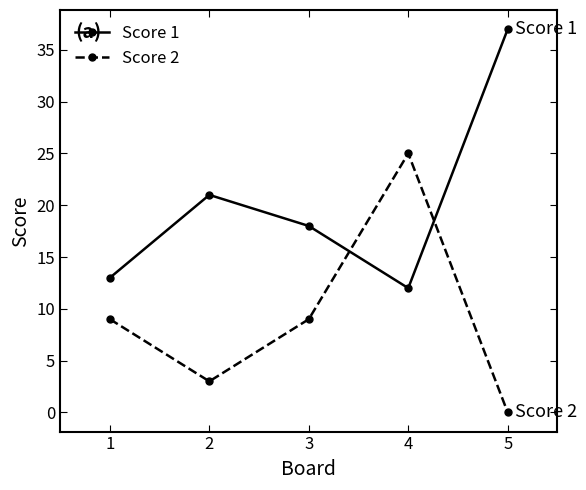

Reading left to right, list all the values displayed in this chart.

Score 1: 13	21	18	12	37
Score 2: 9	3	9	25	0